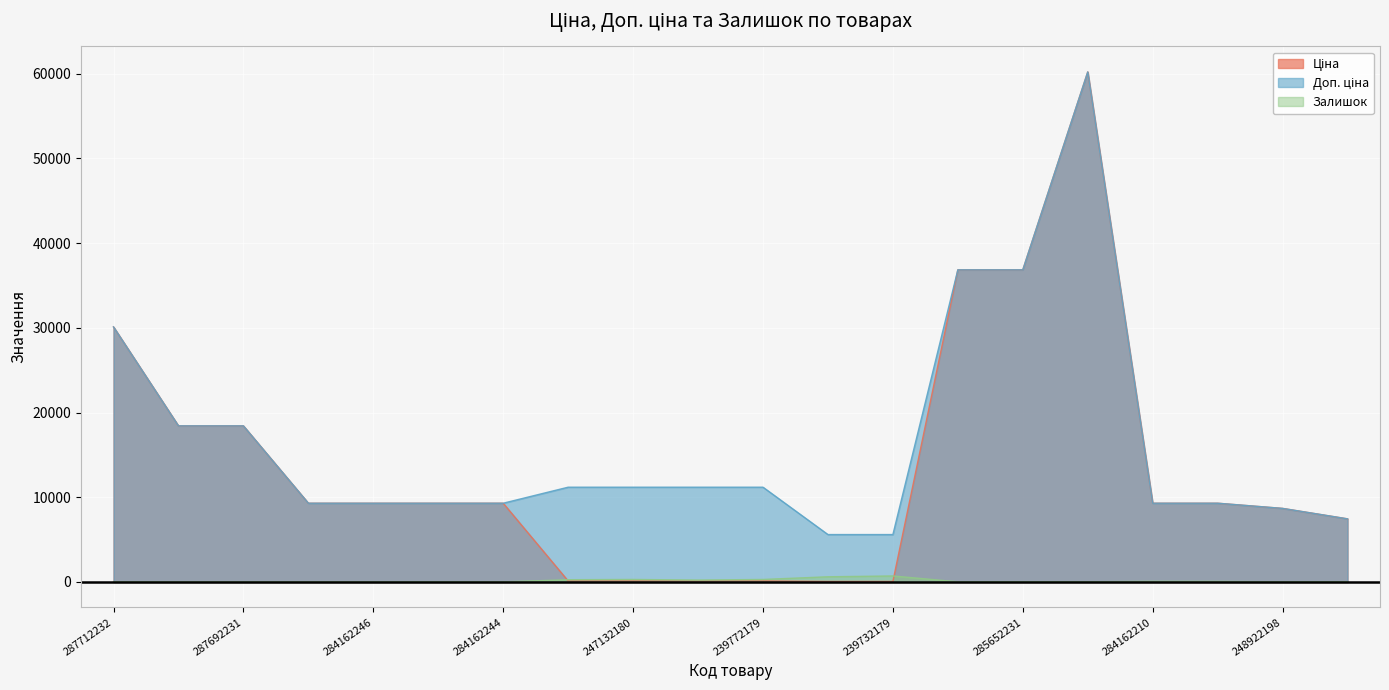

Reading right to left, transcribe all the data shown in this chart.

Ціна: 247052181=7444.6	248922198=8679.5	284162209=9290.5	284162210=9290.5	285672232=60205.6	285652231=36841.8	285652233=36841.8	239732179=55.9	239732195=55.9	239772179=111.8	239772195=111.8	247132180=111.8	247132181=111.8	284162244=9290.5	284162245=9290.5	284162246=9290.5	284162248=9290.5	287692231=18420.9	287692233=18420.9	287712232=30102.8
Доп. ціна: 247052181=7444.6	248922198=8679.5	284162209=9290.5	284162210=9290.5	285672232=60205.6	285652231=36841.8	285652233=36841.8	239732179=5591.0	239732195=5591.0	239772179=11182.0	239772195=11182.0	247132180=11182.0	247132181=11182.0	284162244=9290.5	284162245=9290.5	284162246=9290.5	284162248=9290.5	287692231=18420.9	287692233=18420.9	287712232=30102.8
Залишок: 247052181=20.0	248922198=11.0	284162209=55.0	284162210=62.0	285672232=16.0	285652231=23.0	285652233=14.0	239732179=702.0	239732195=606.0	239772179=290.0	239772195=218.0	247132180=290.0	247132181=260.0	284162244=0.0	284162245=8.0	284162246=0.0	284162248=0.0	287692231=0.0	287692233=0.0	287712232=0.0